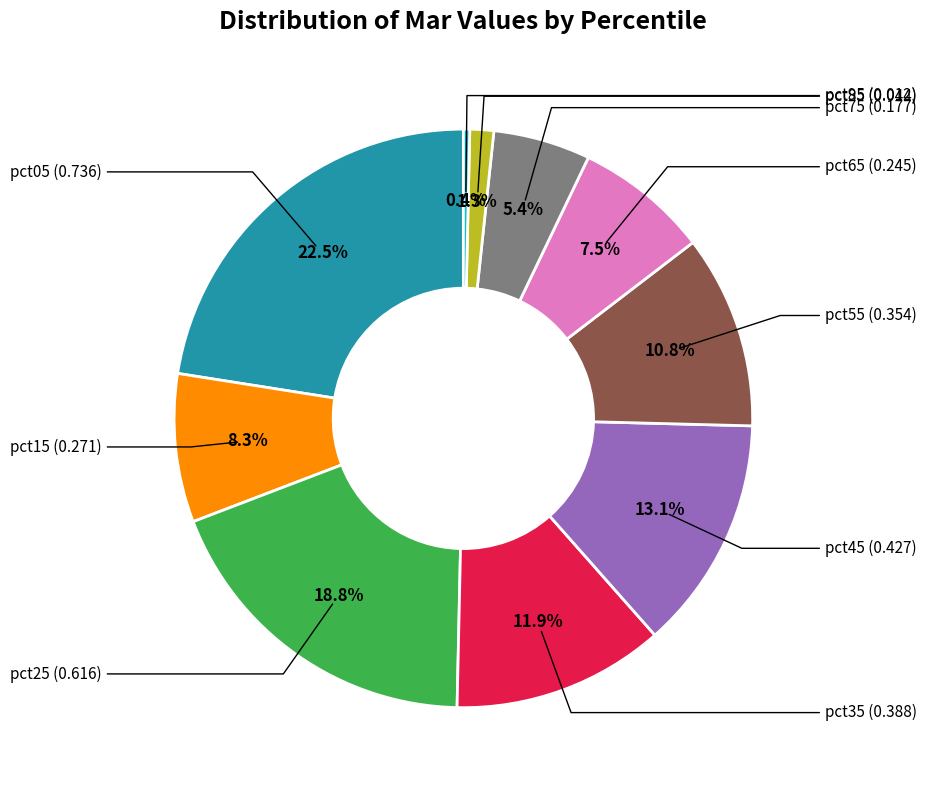

Which has a higher value, pct65 or pct15?

pct15